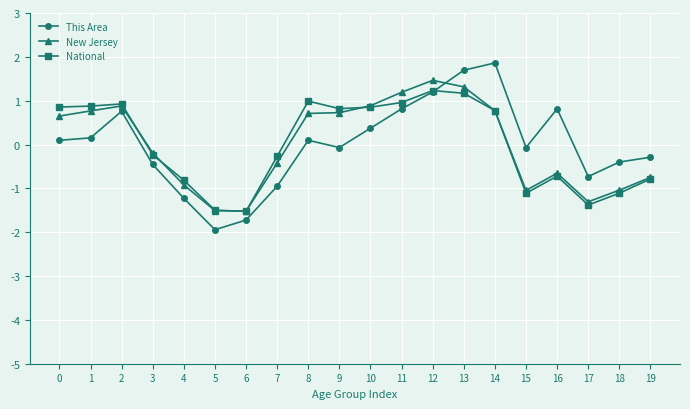

At how many categories does at least one series exceed 0?

11